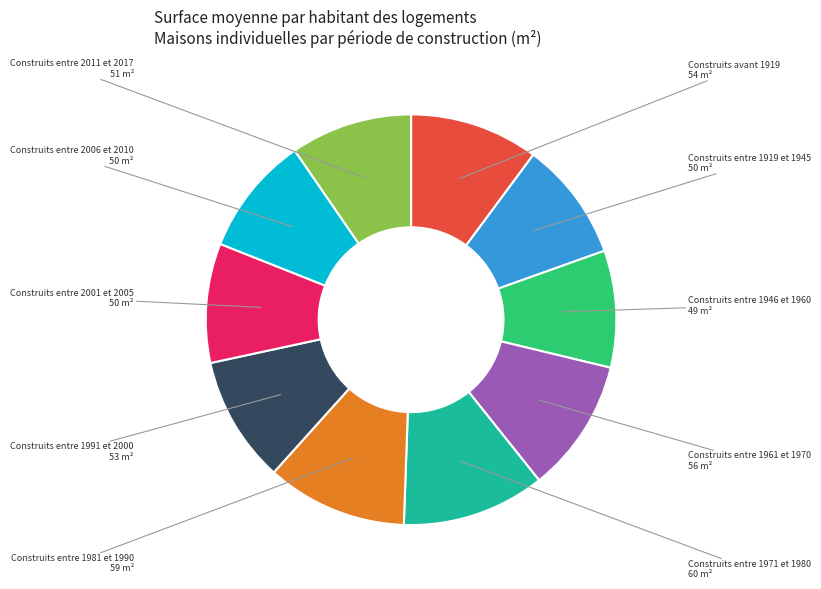

True or false: Construits entre 1991 et 2000 accounts for 21% of the total.

False